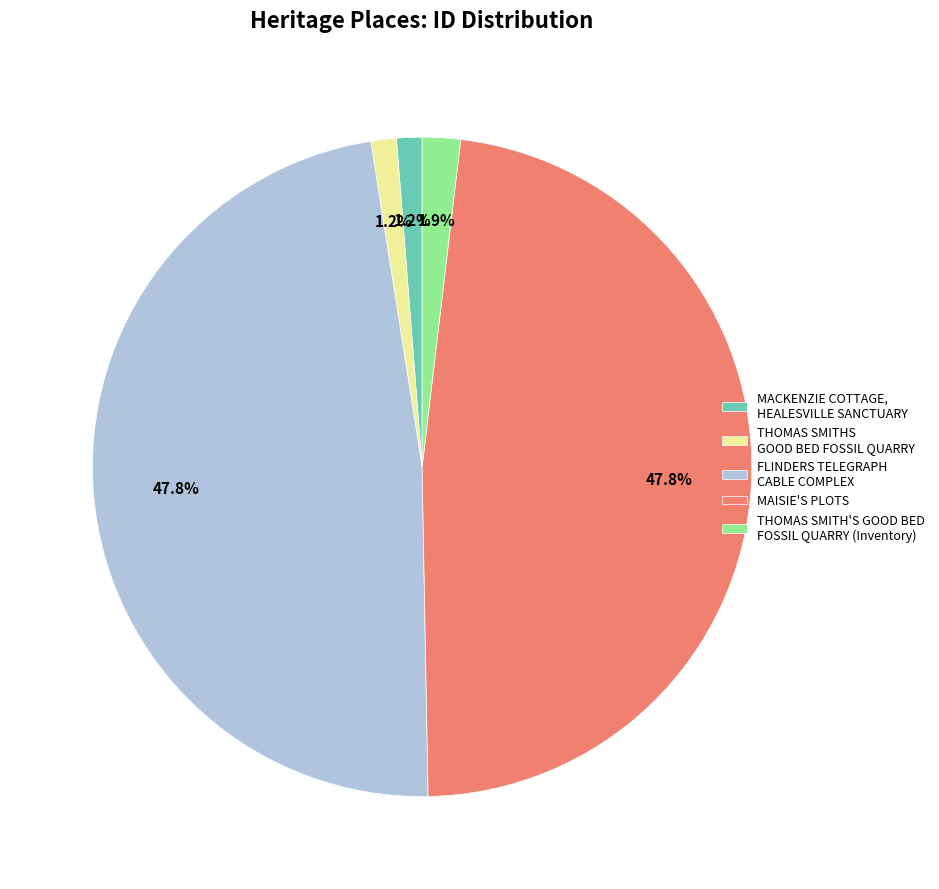

What is the ratio of the value at MAISIE'S PLOTS to the value at FLINDERS TELEGRAPH CABLE COMPLEX?

1.0